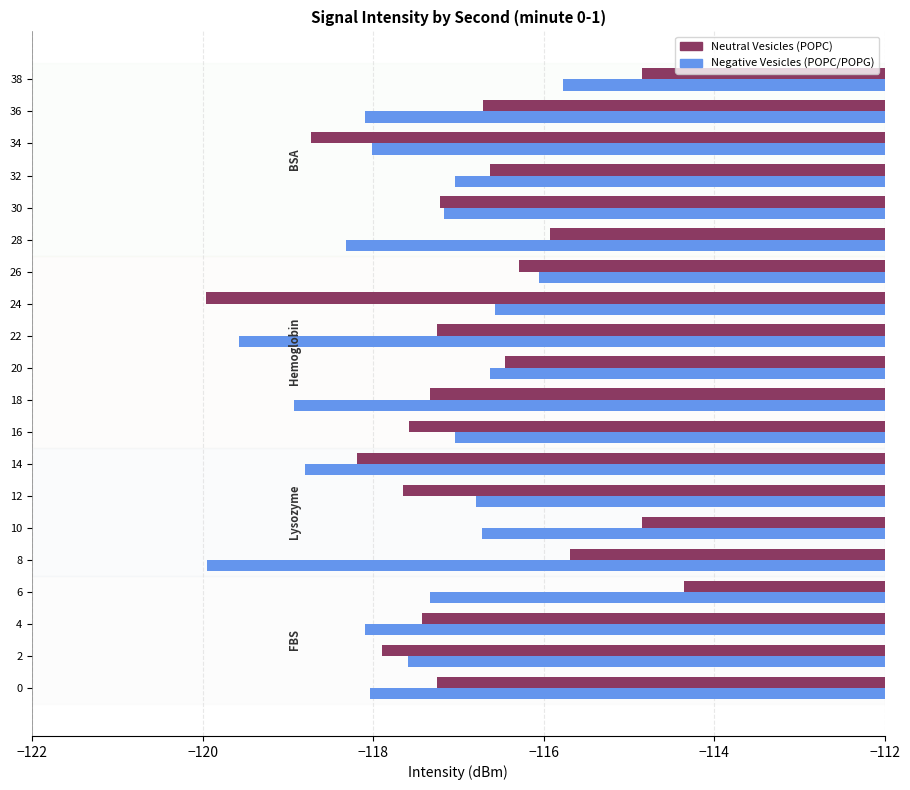

The value of Neutral Vesicles (POPC) at 36 is -175.1. True or false?

False